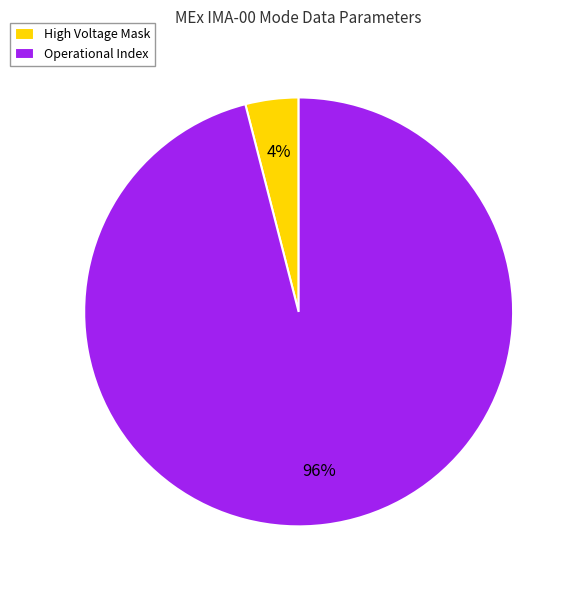

Rank the categories by value from lowest to highest.

High Voltage Mask, Operational Index